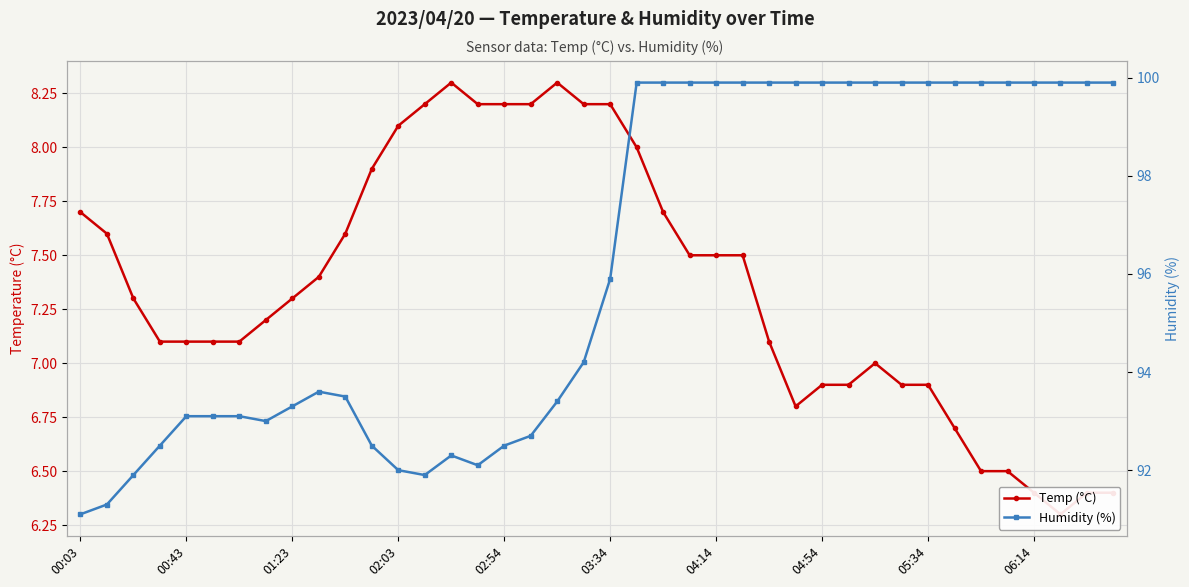

What is the difference between the Temp (°C) values at 16 and 01:23?

0.9